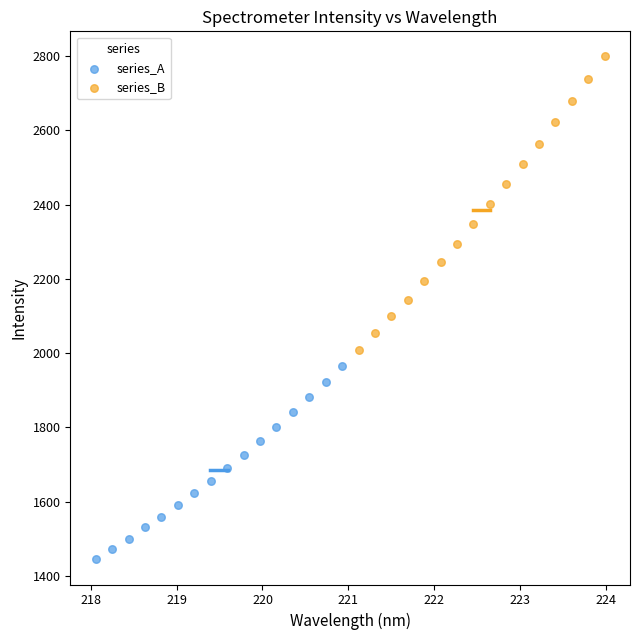

What are all the series names shown in the legend?

series_A, series_B